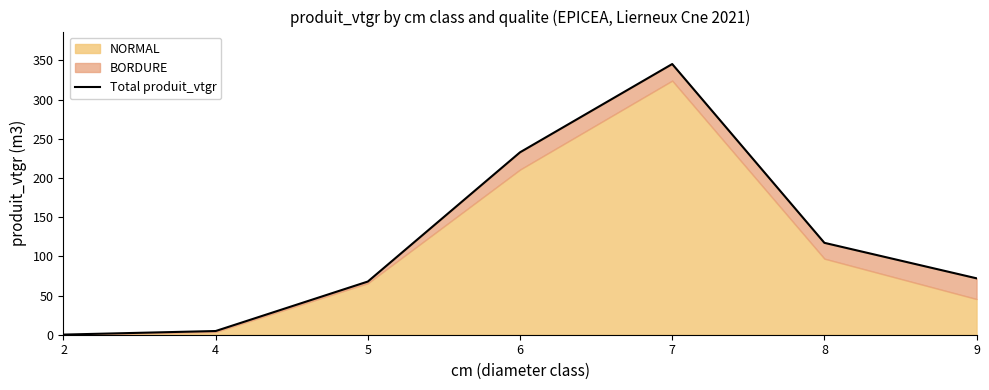

Reading right to left, list all the values displayed in this chart.

9=71.9	8=117.2	7=345.3	6=232.7	5=67.9	4=4.7	2=0.2